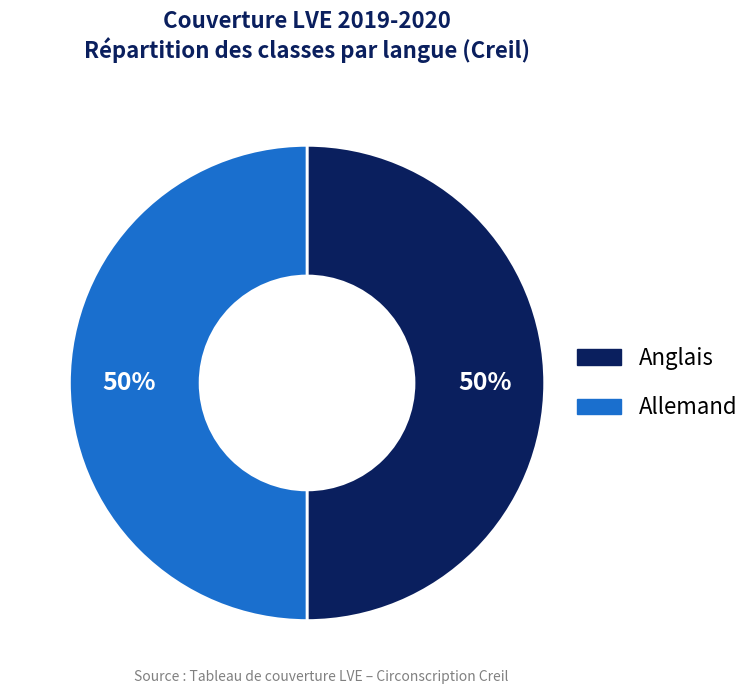

To the nearest percent, what is the average slice percentage?

50%